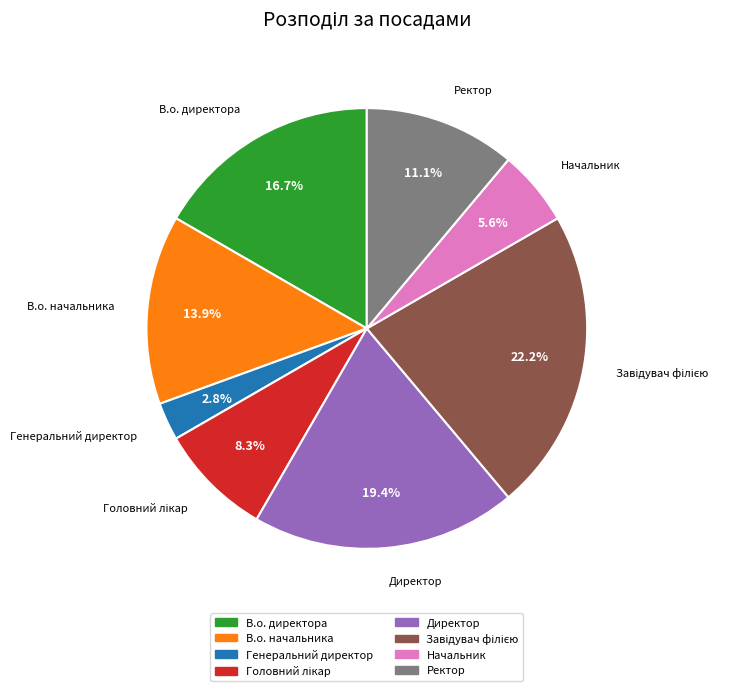

How many segments does this pie chart have?

8